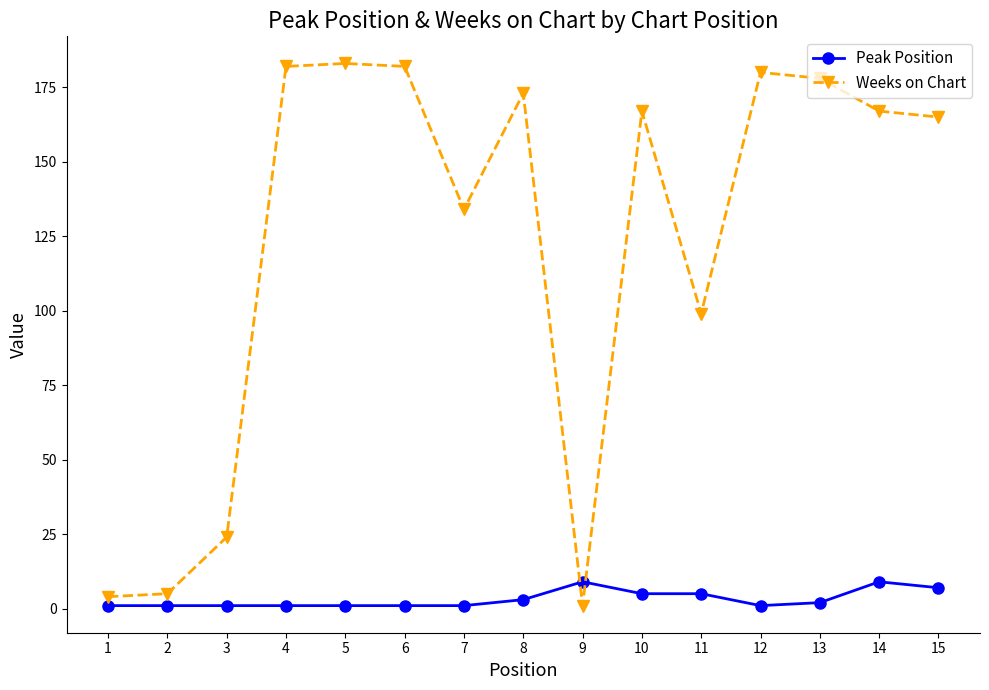

Which series has the widest spread of values?

Weeks on Chart